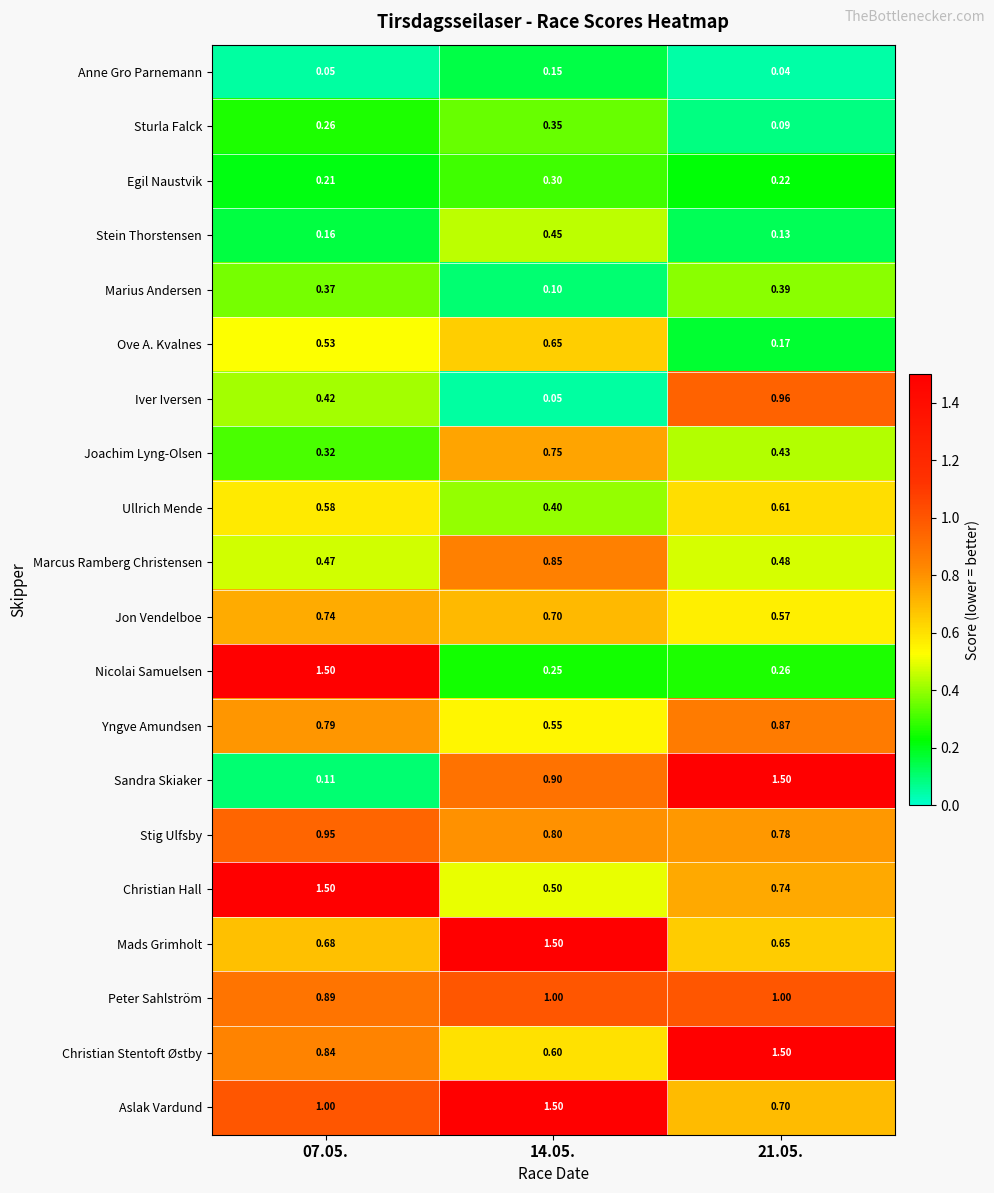

Is the value of Anne Gro Parnemann at 14.05. greater than the value of Marius Andersen at 21.05.?

No